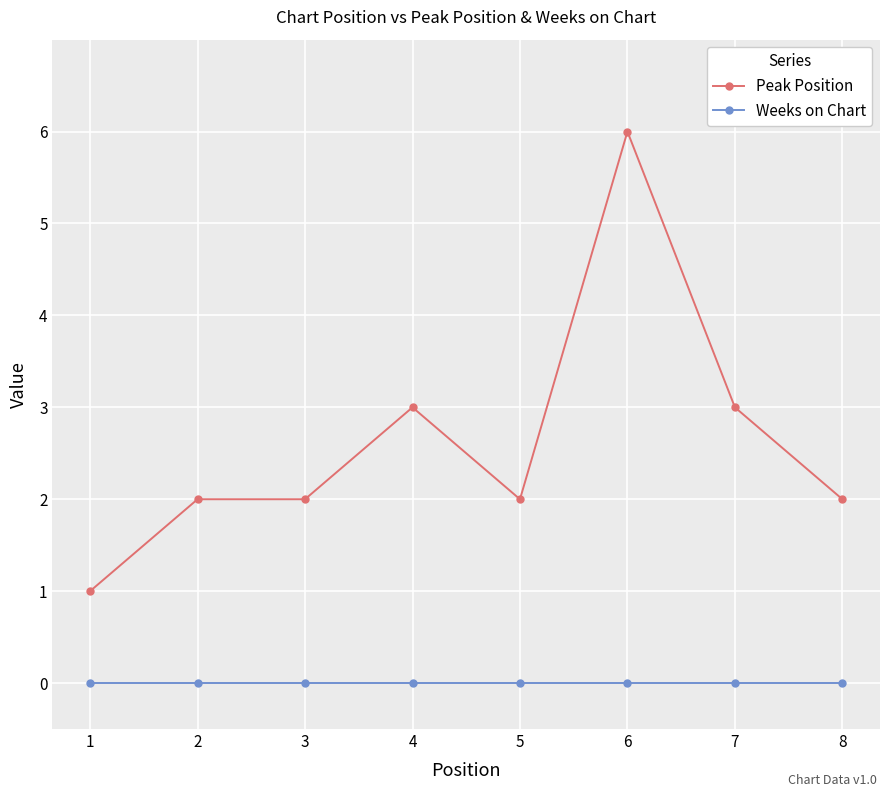

What is the value of the Peak Position point at the 3rd from the left?

2